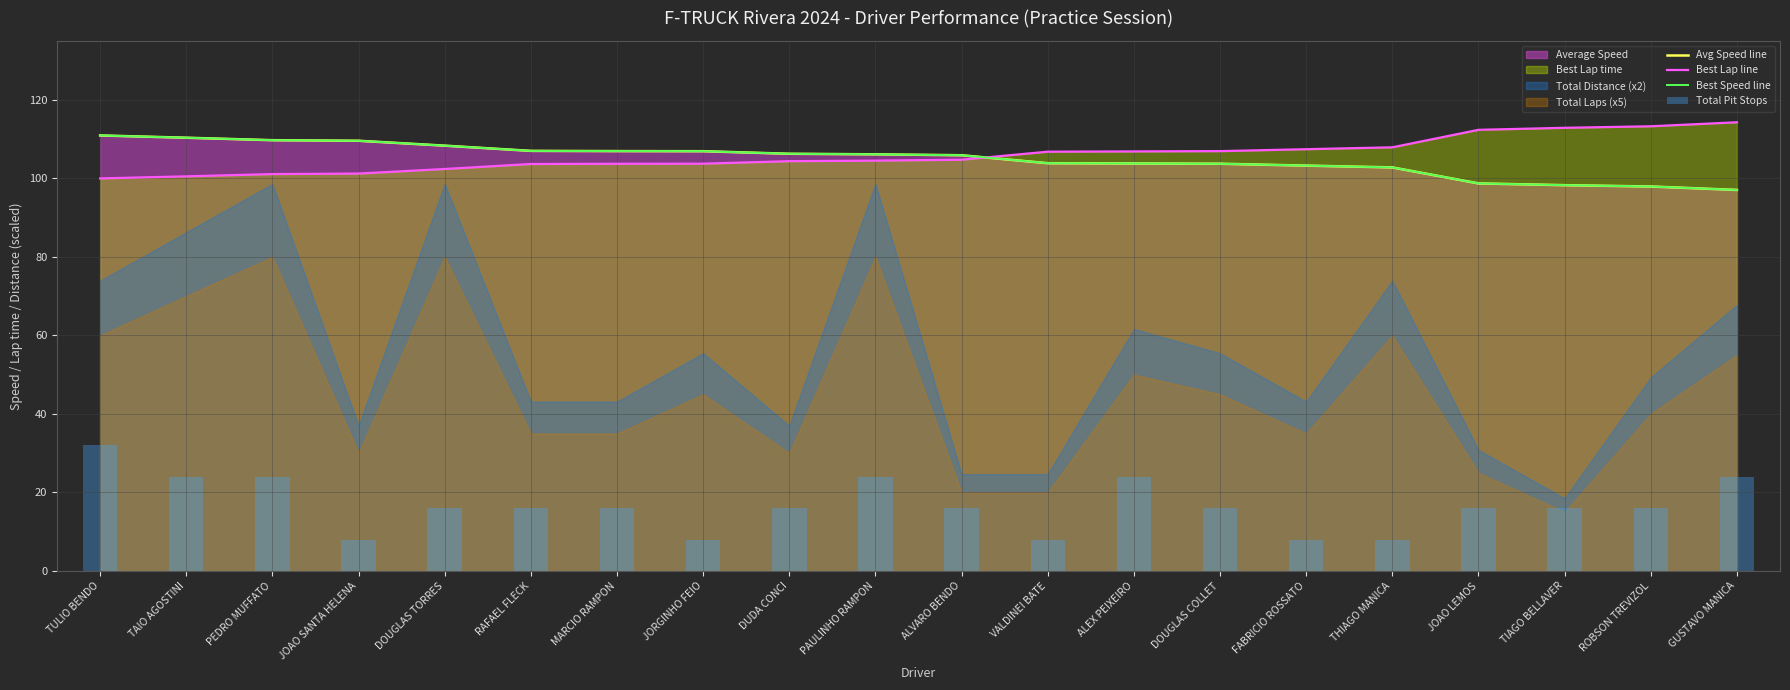

What is the difference between the Avg Speed line values at THIAGO MANICA and JORGINHO FEIO?

4.1